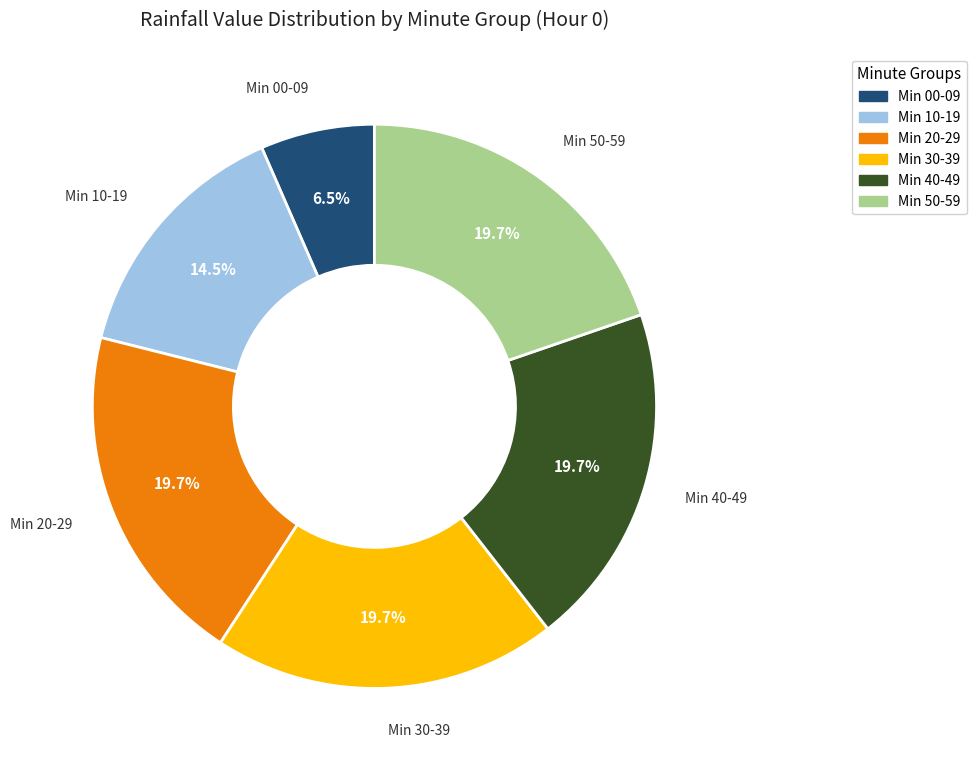

Is there a majority slice in this chart?

No